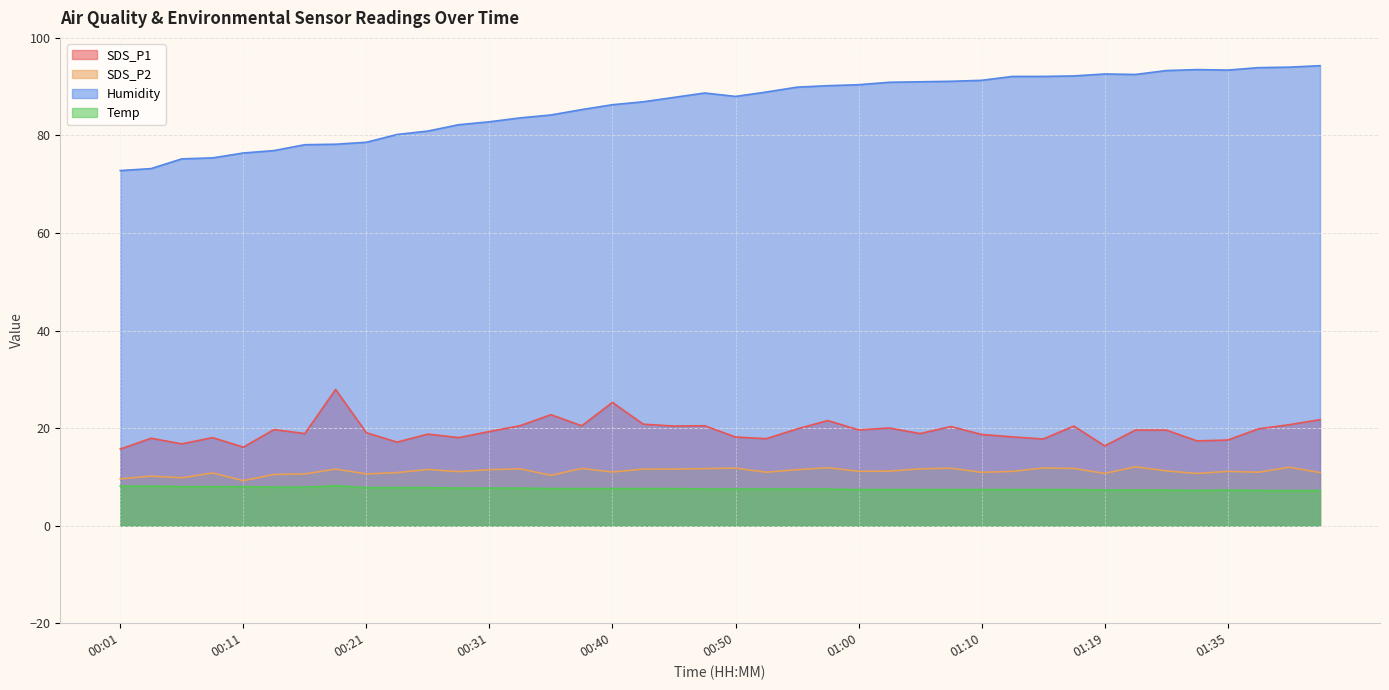

Where does the Humidity series first go above 88?

00:48